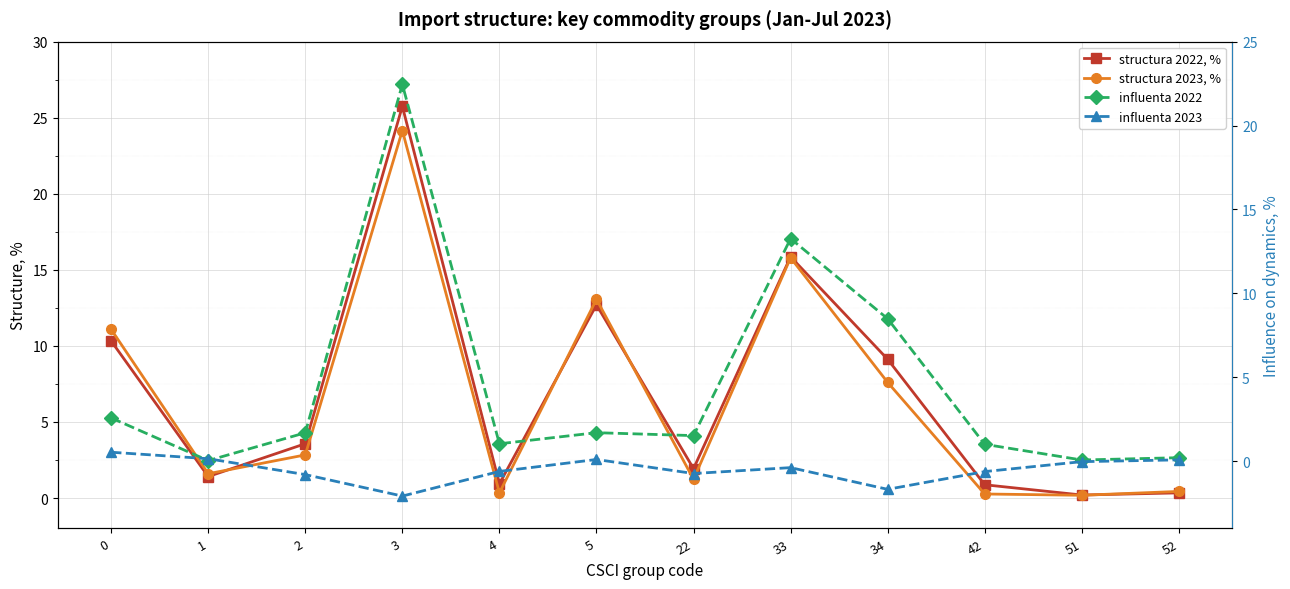

True or false: structura 2022, % has more than 1 interior local peaks.

True